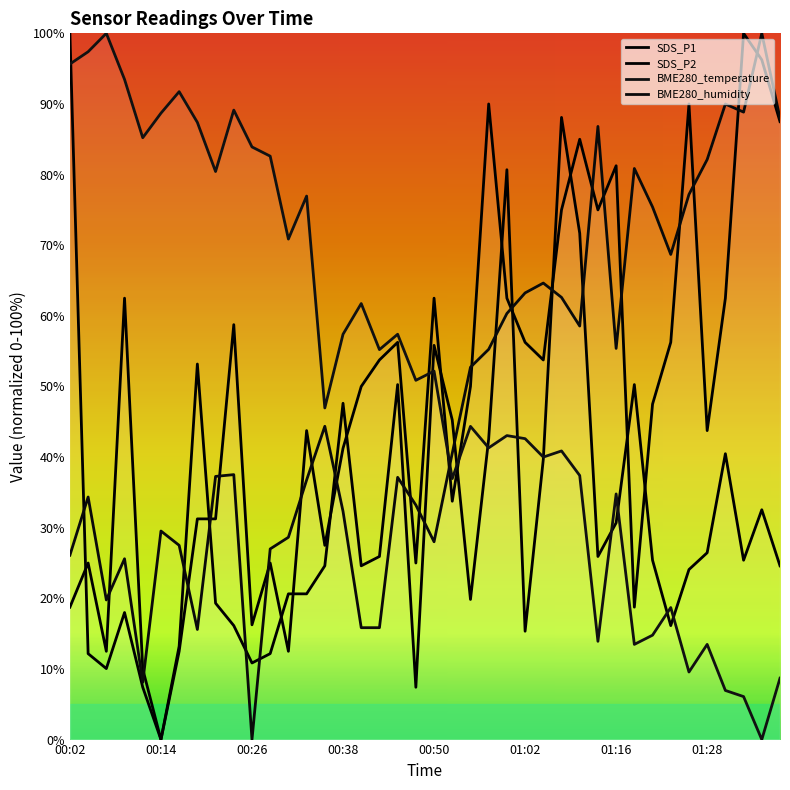

What position from the left is 00:26?

11